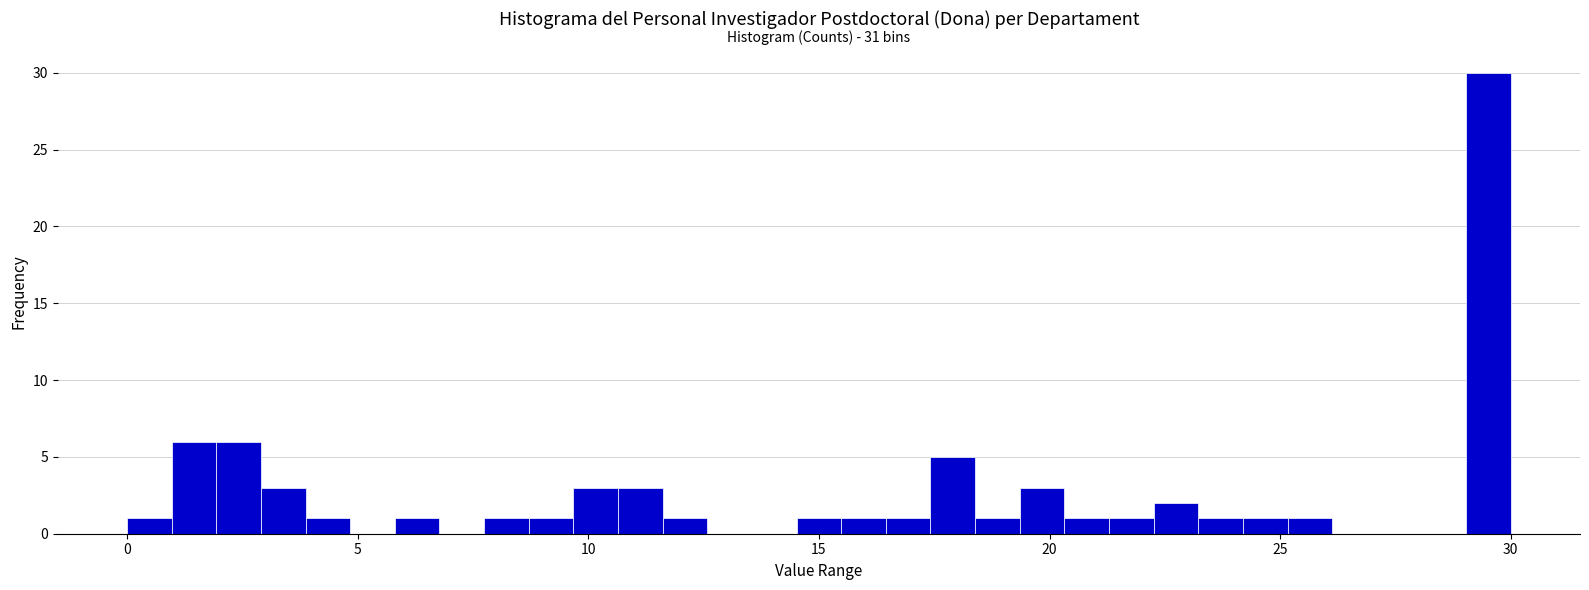

Around what value on the x-axis is the tallest bar? Give the approximate position of its centre, as read against the axis.

29.5